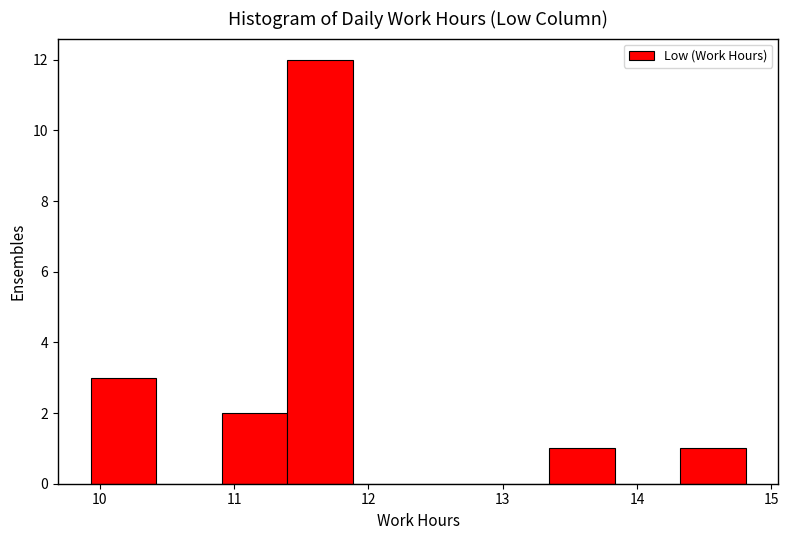

How tall is the bar that spans 11.4 to 11.9 on the x-axis? Neither the bar edges nor the heights are printed on the chart, so give them approximately, as read against the axes.

12